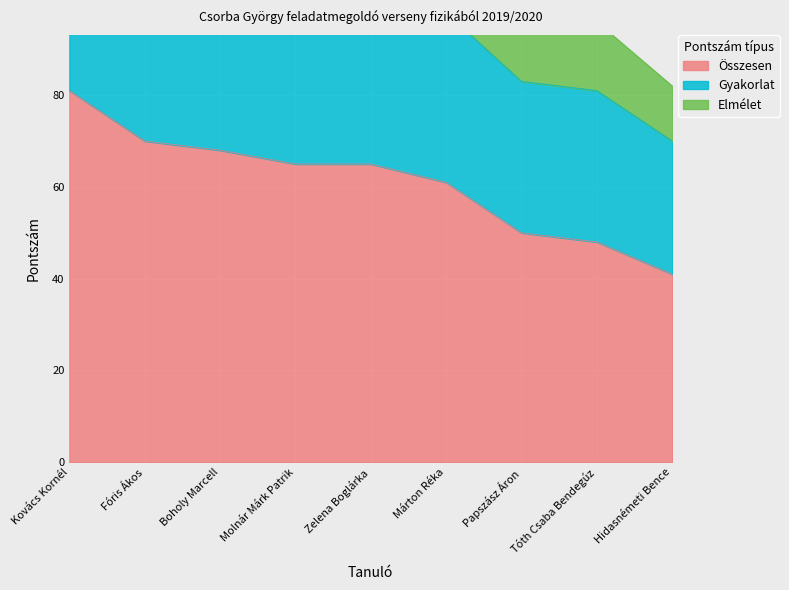

Which label corresponds to the smallest value in the chart?

Hidasnémeti Bence